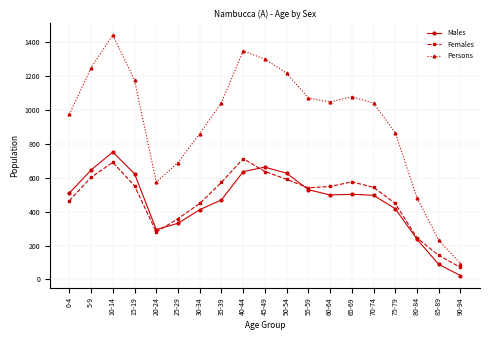

Does the chart display data point markers on the line(s)?

Yes